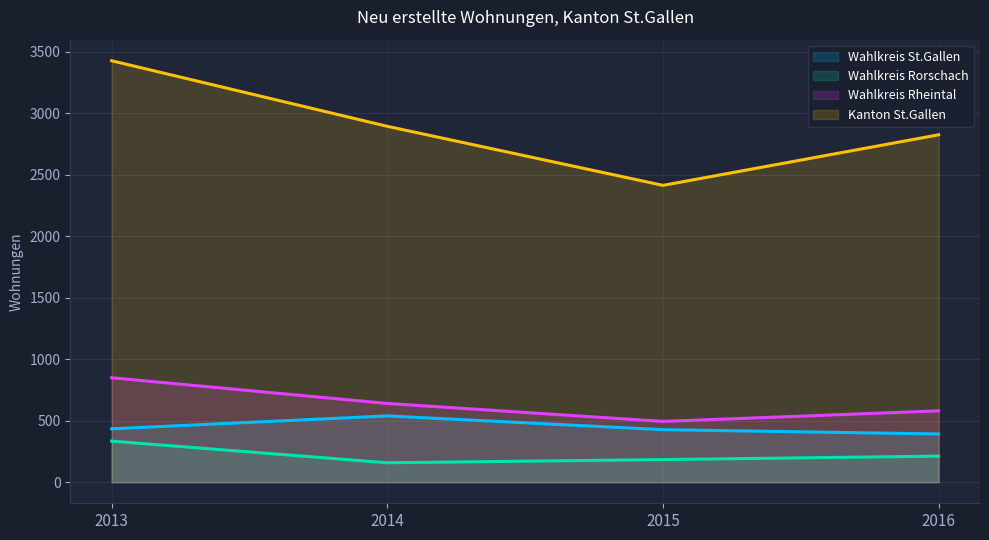

What is the value of the Wahlkreis St.Gallen point at the 3rd from the left?

427